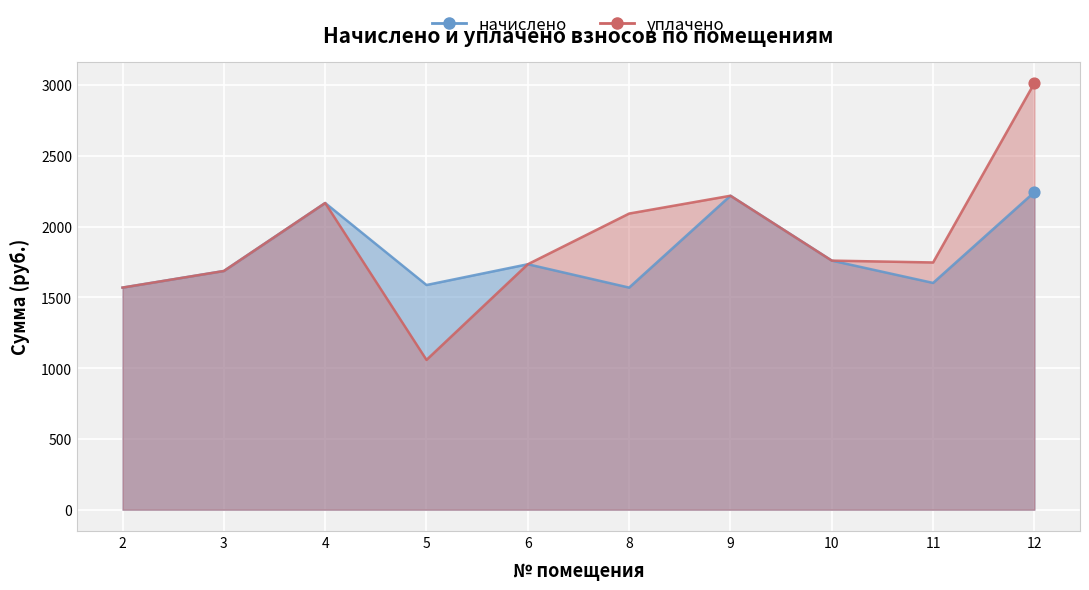

What is the total value across all series at 3?

3372.7